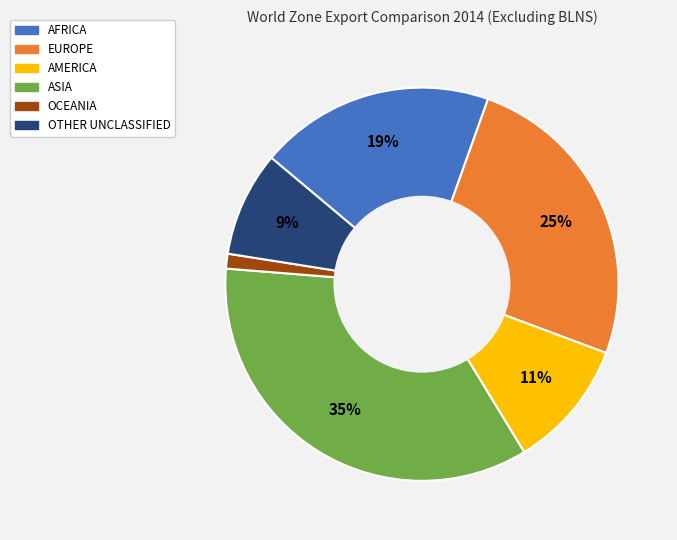

To the nearest percent, what portion does OCEANIA represent?

1%